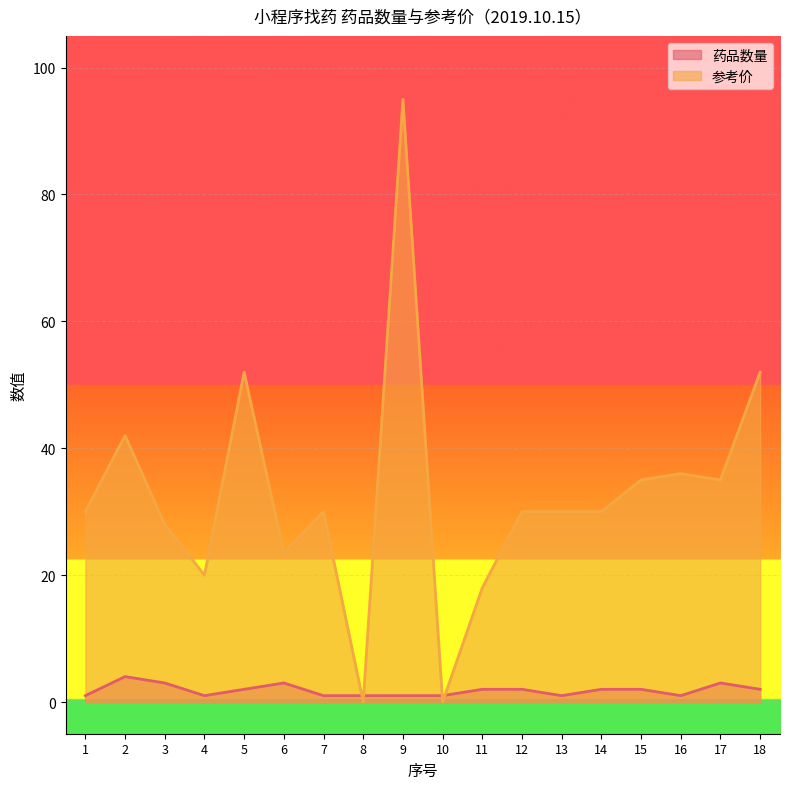

What is the highest value of the 参考价 series?

95.0